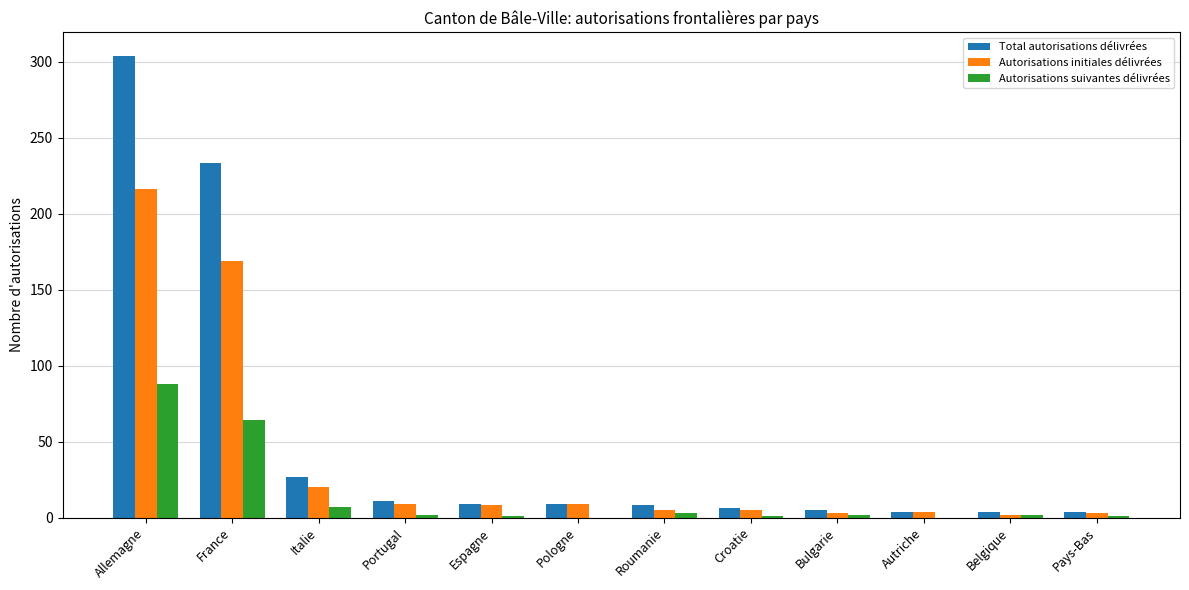

At which category does the chart reach its peak across all series?

Allemagne